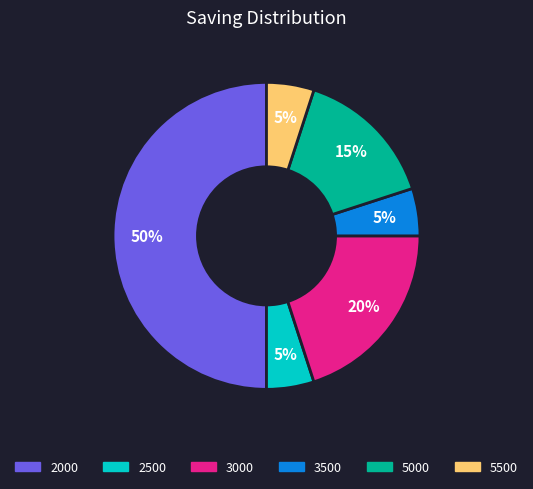

To the nearest percent, what is the difference between the largest and smallest slice percentages?

45%